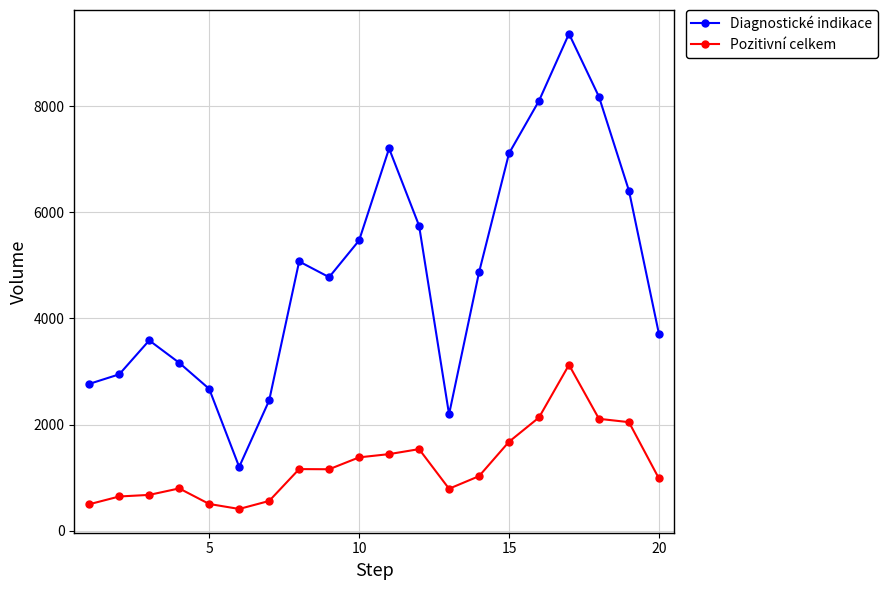

What is the average value of the Pozitivní celkem series?

1233